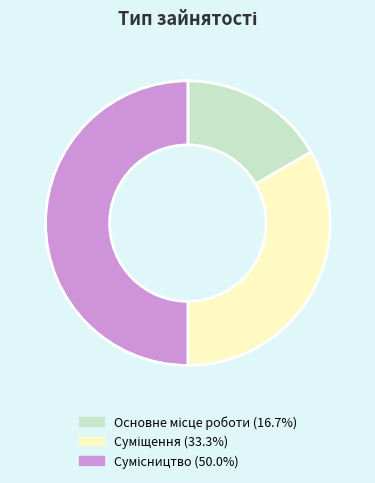

How many slices are in this pie chart?

3